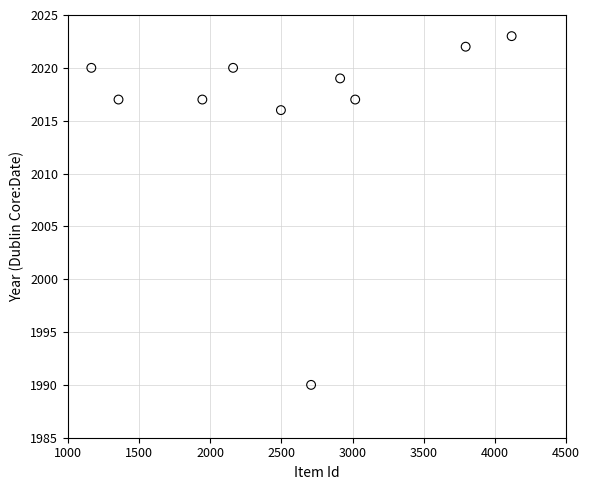

What is the average X value?

2568